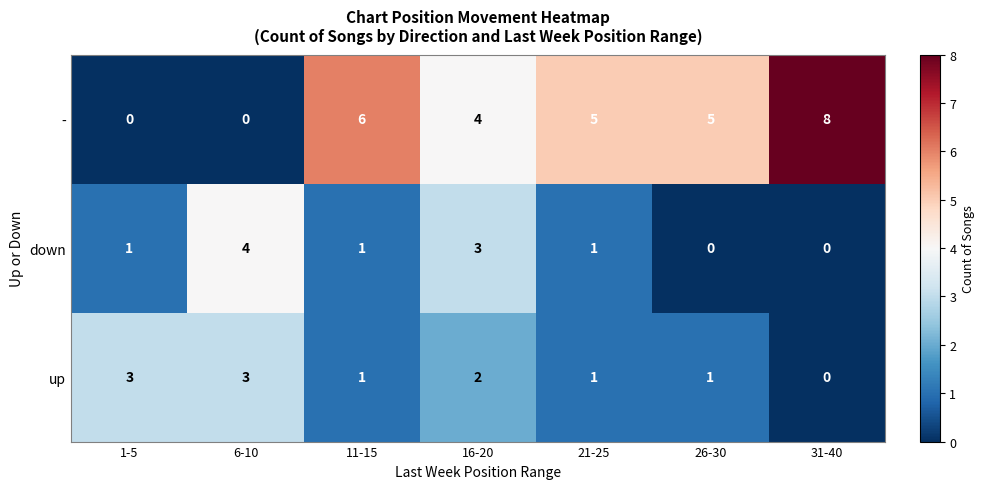

Reading right to left, what are all the values shown in this chart?

-: 8	5	5	4	6	0	0
down: 0	0	1	3	1	4	1
up: 0	1	1	2	1	3	3